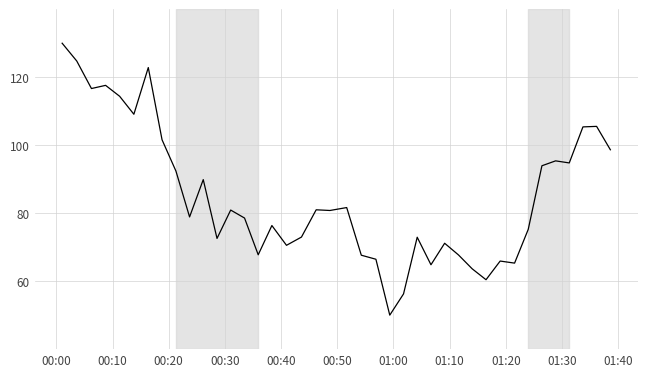

What is the minimum value shown in the chart?

50.0